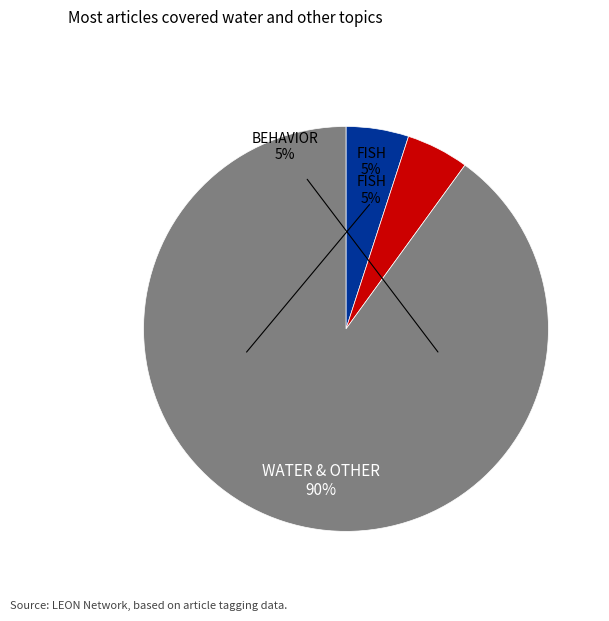

Does any single category account for the majority?

Yes